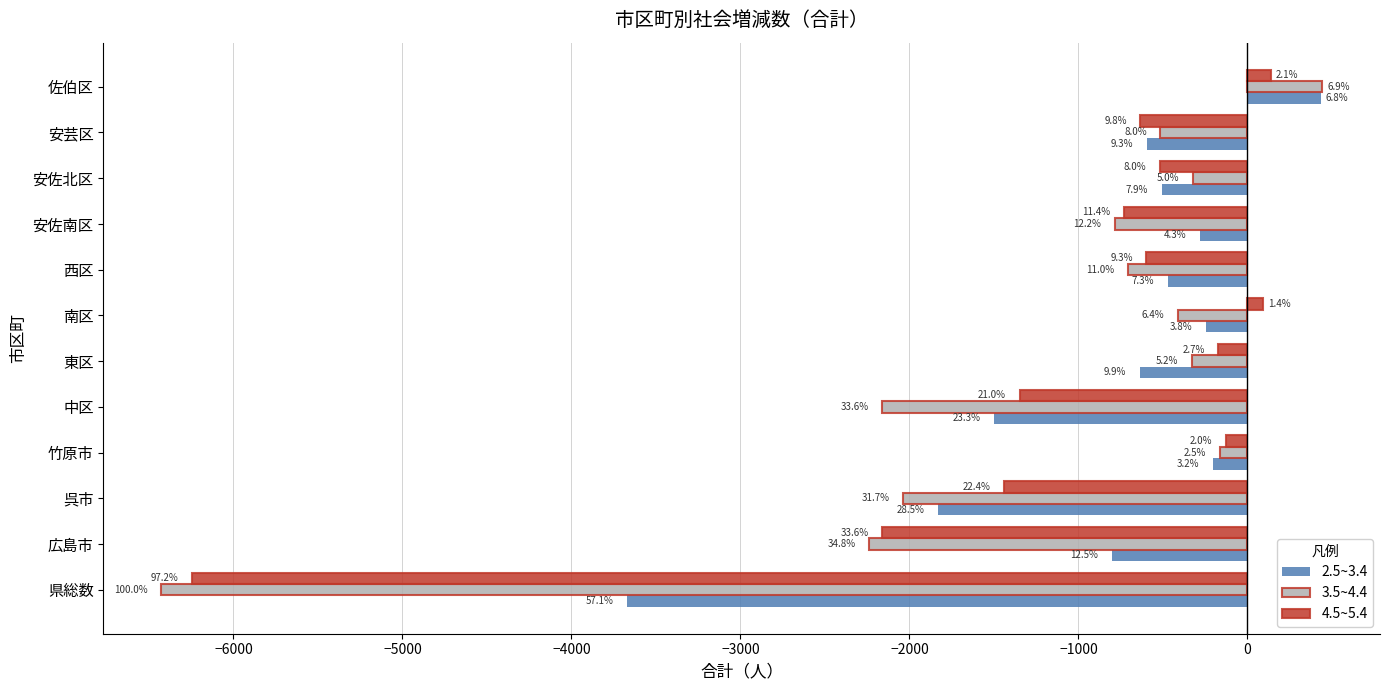

What are all the series names shown in the legend?

2.5~3.4, 3.5~4.4, 4.5~5.4